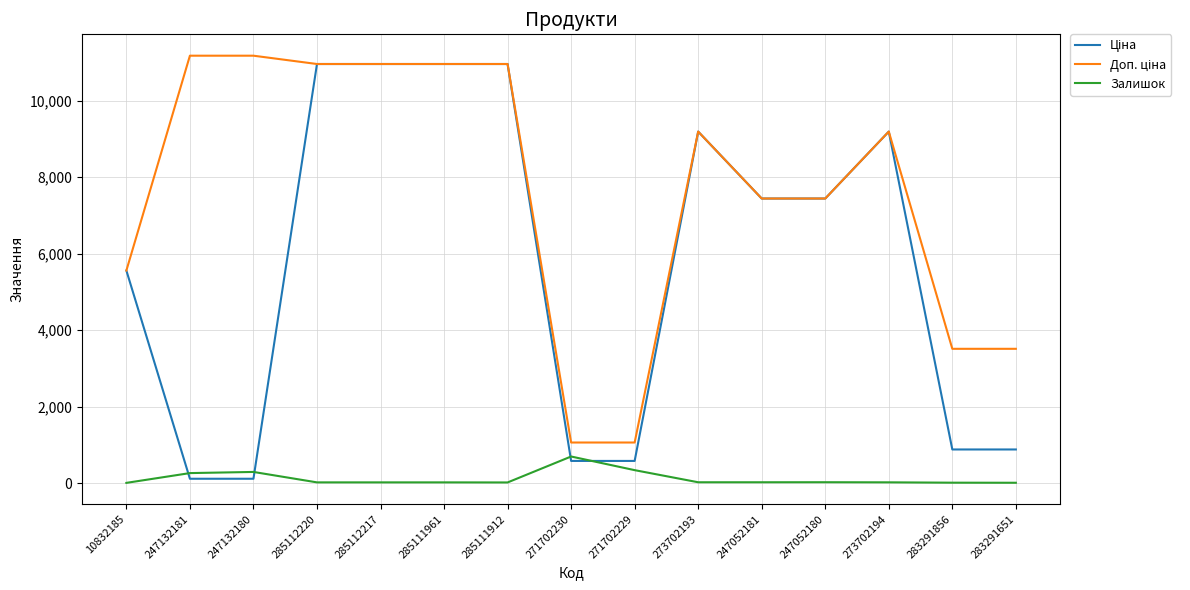

What is the highest value of the Залишок series?

694.0